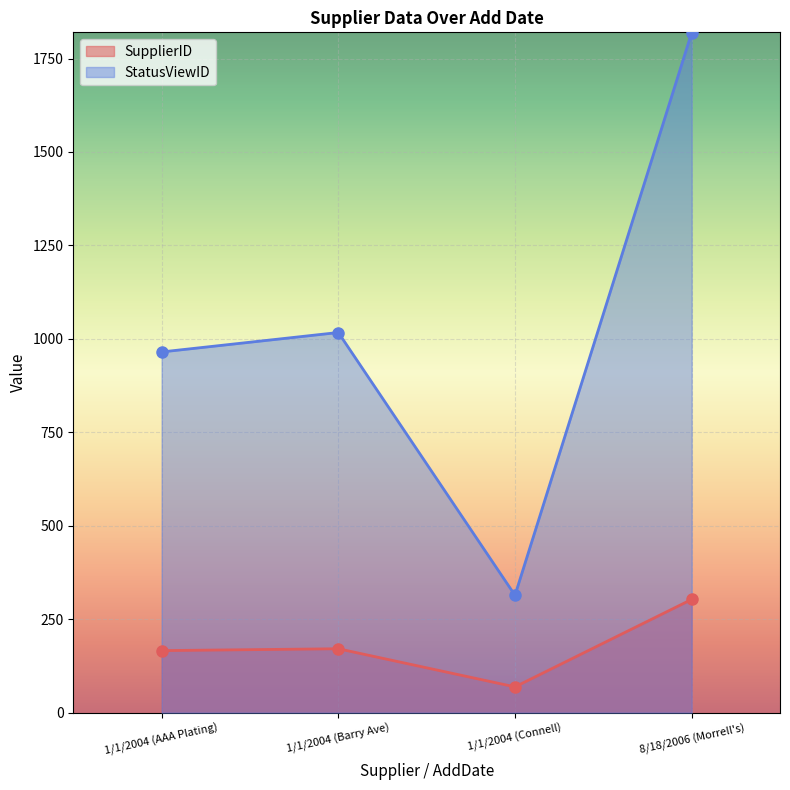

True or false: StatusViewID and SupplierID cross at least once.

False